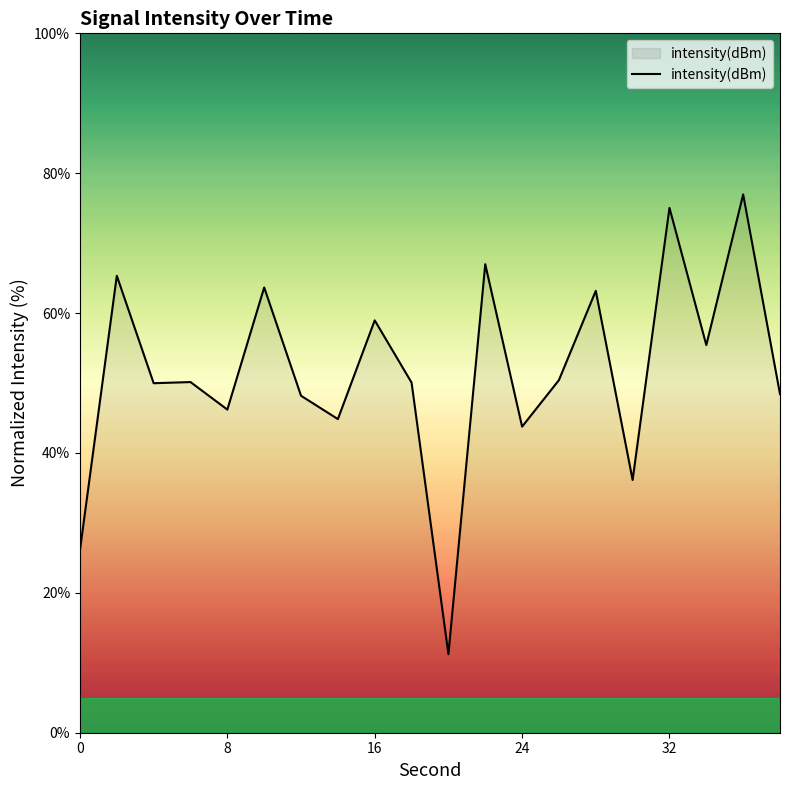

What is the maximum value shown in the chart?

77.0